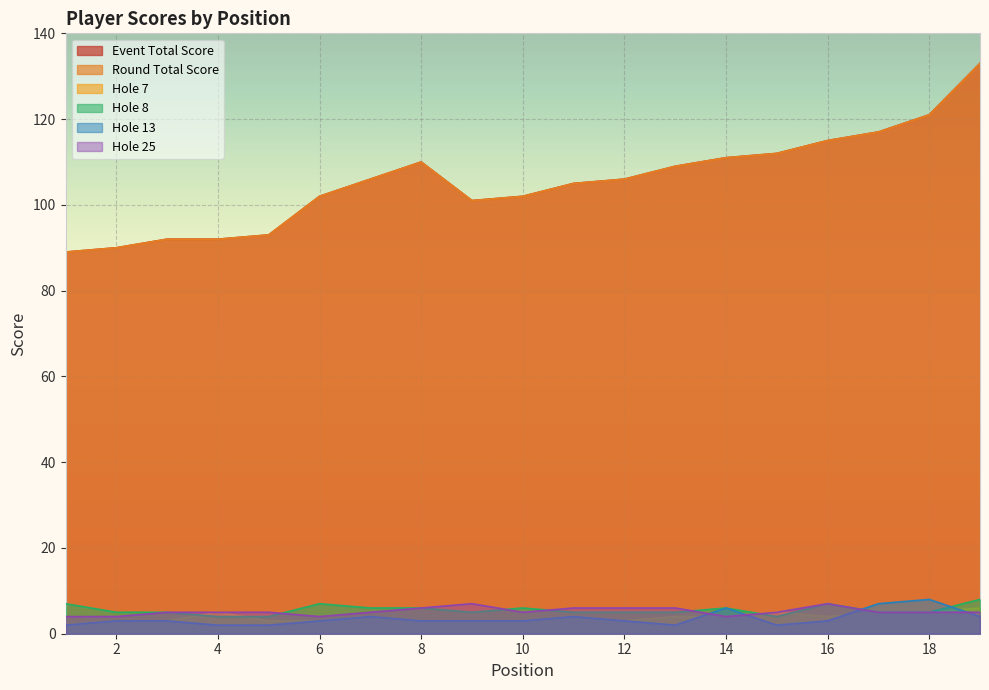

True or false: round_total_score and hole_7 intersect in this chart.

False